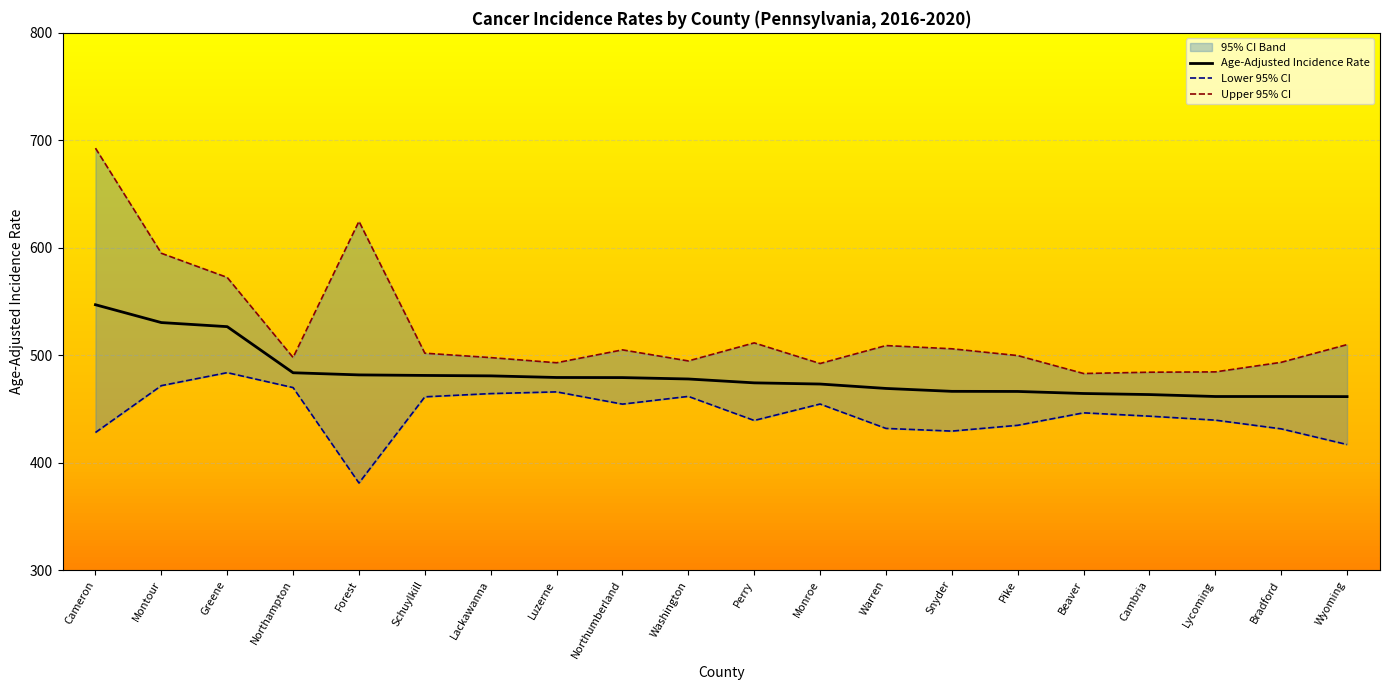

List the series in order of their overall mean, highest first.

Upper 95% CI, Age-Adjusted Incidence Rate, Lower 95% CI